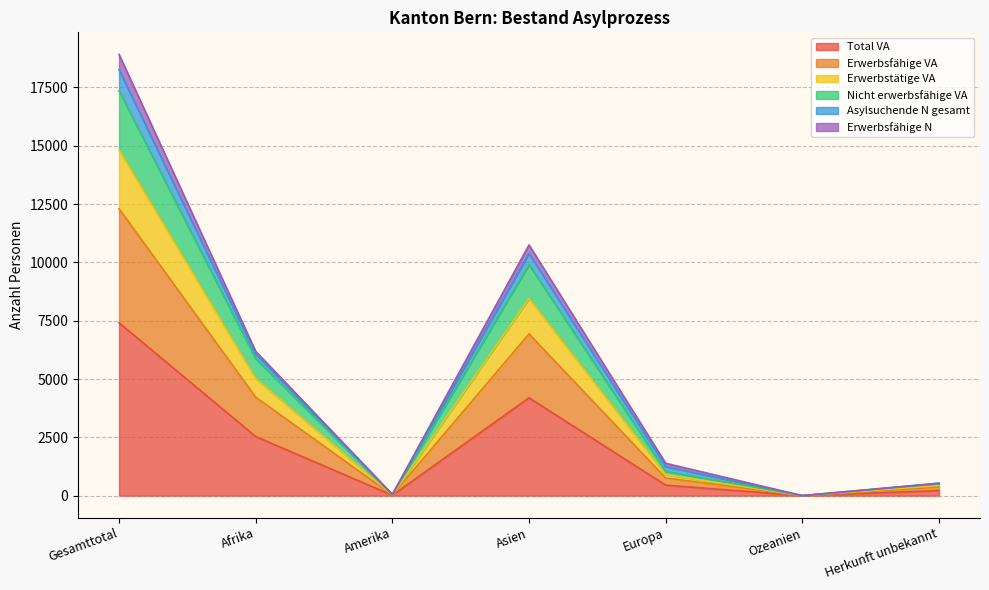

How many lines are shown in the chart?

6